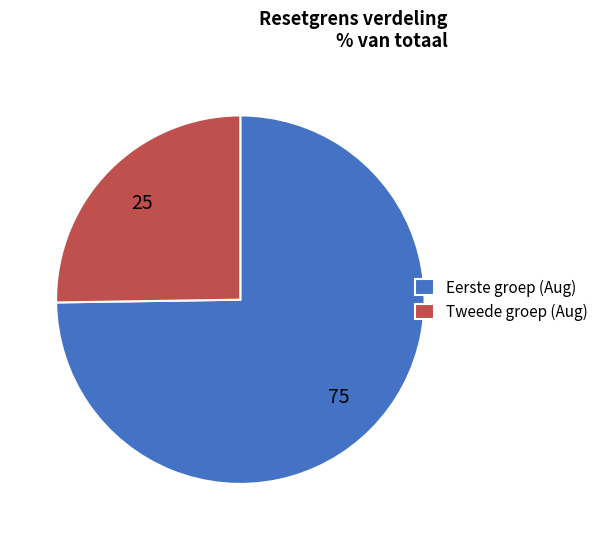

Rank the categories by value from highest to lowest.

Eerste groep (Aug), Tweede groep (Aug)